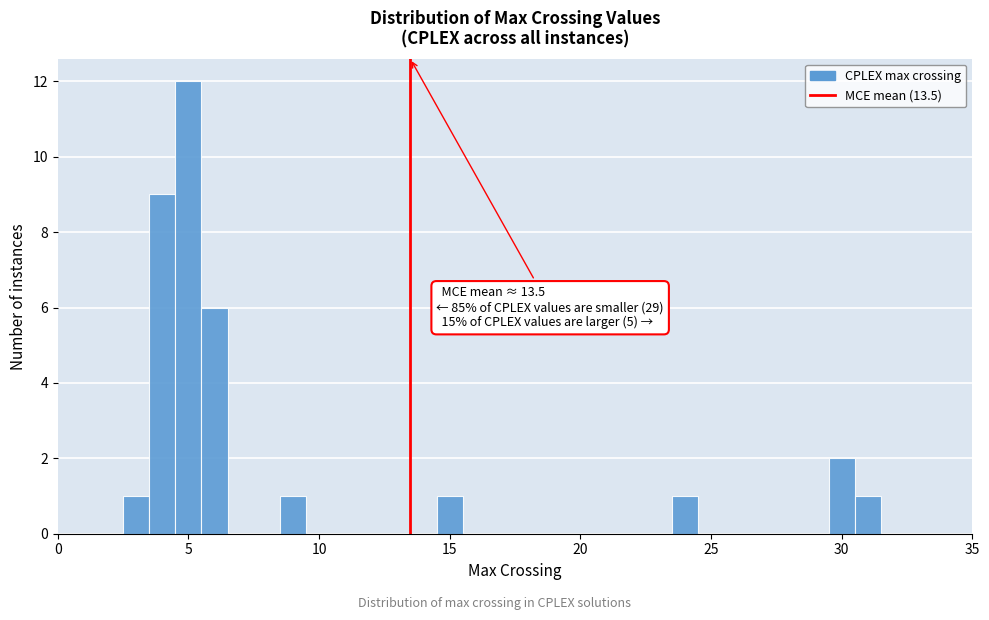

Read against the x-axis, roughly where is the centre of the tallest bar?

5.0